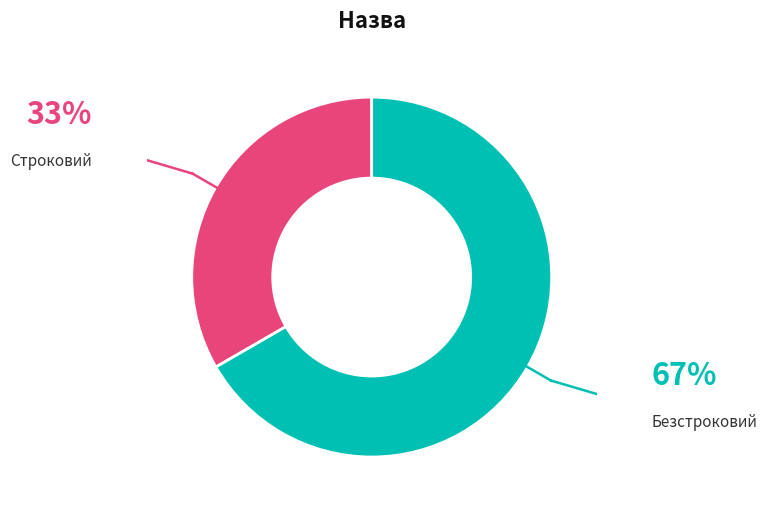

Is there a majority slice in this chart?

Yes